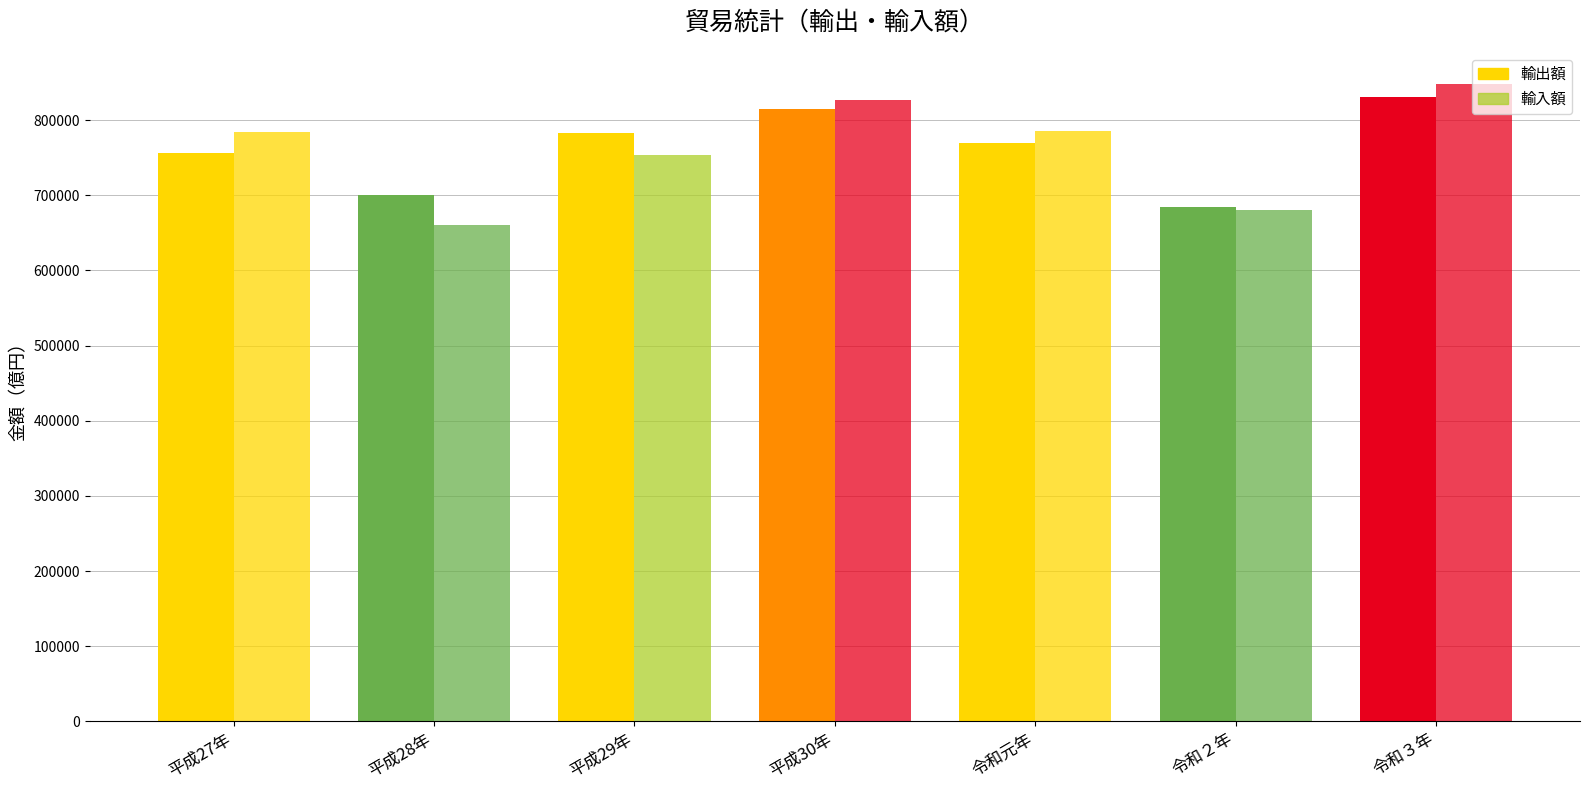

Is the value of 輸出額 at 令和２年 greater than the value of 輸入額 at 平成30年?

No